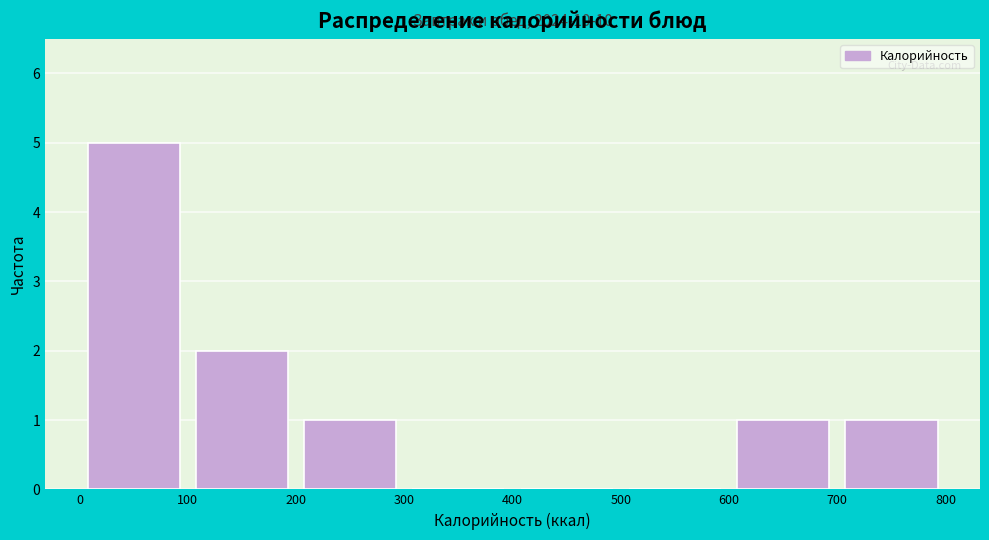

Over which range of the x-axis is the bar tallest?

0 to 100